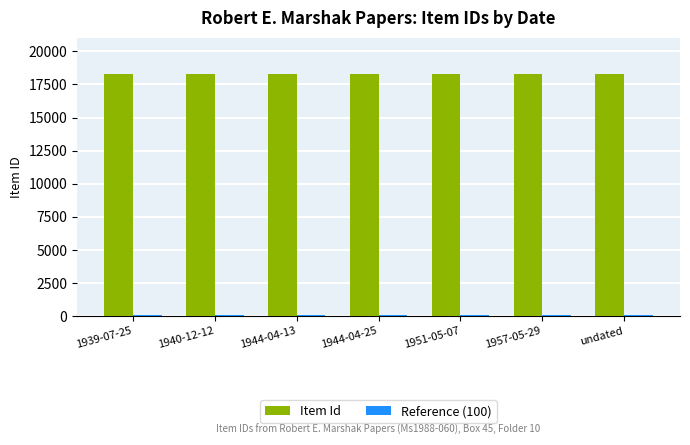

What is the greatest value displayed?

18291